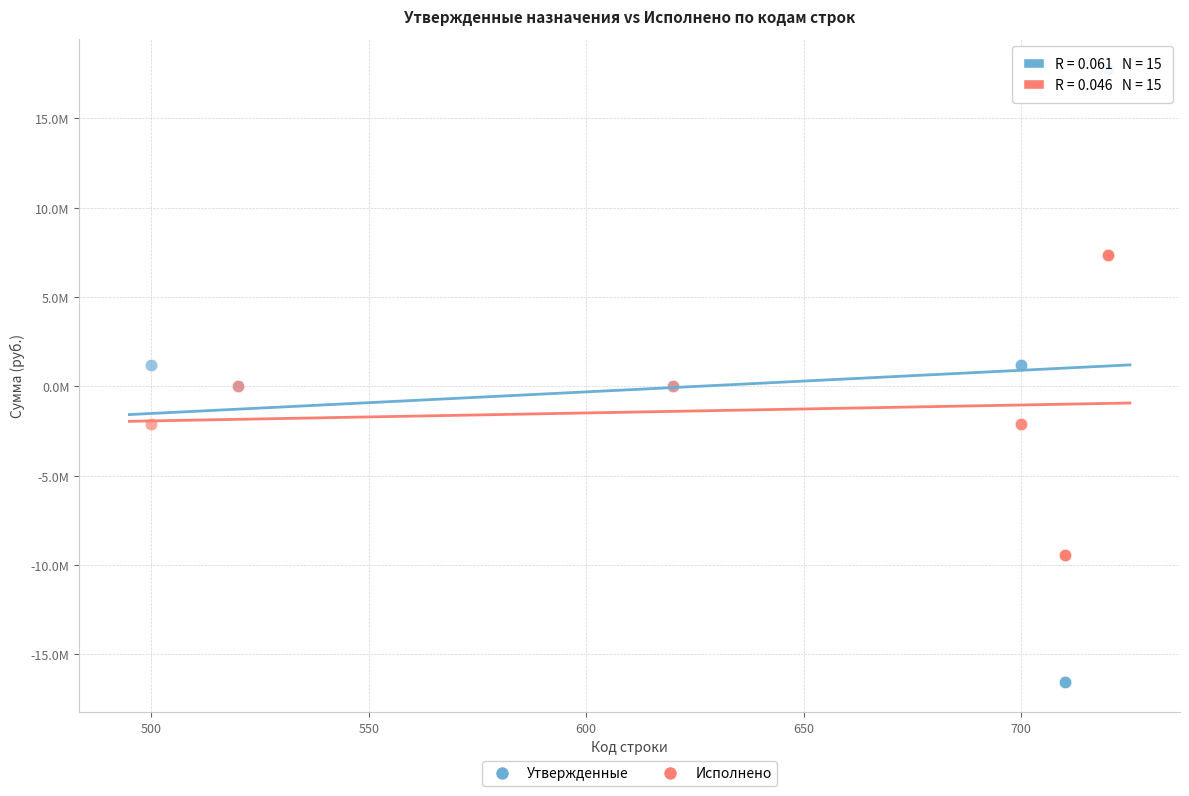

Which series reaches the maximum Y coordinate?

Утвержденные